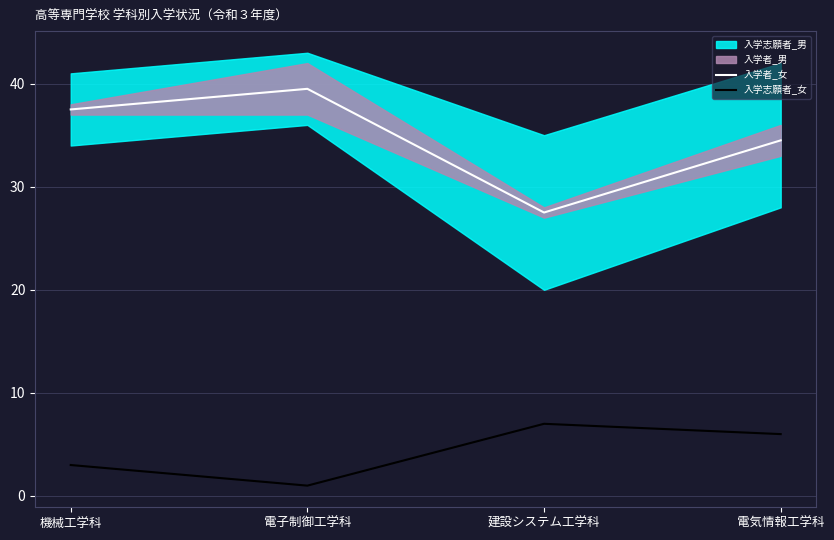

Between 電子制御工学科 and 電気情報工学科, which series saw the biggest shift?

入学者_女